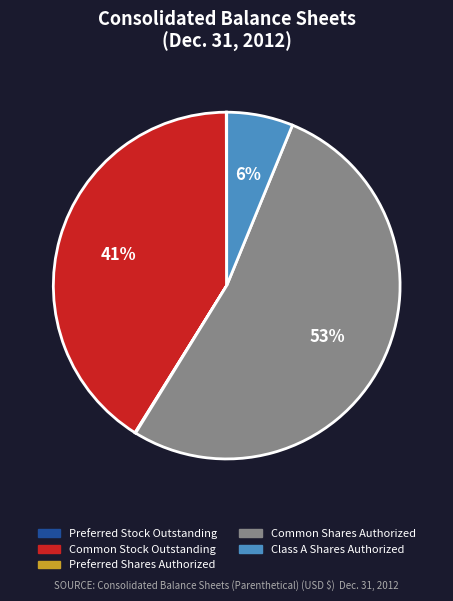

To the nearest percent, what is the combined percentage of Common Shares Authorized and Class A Shares Authorized?

59%